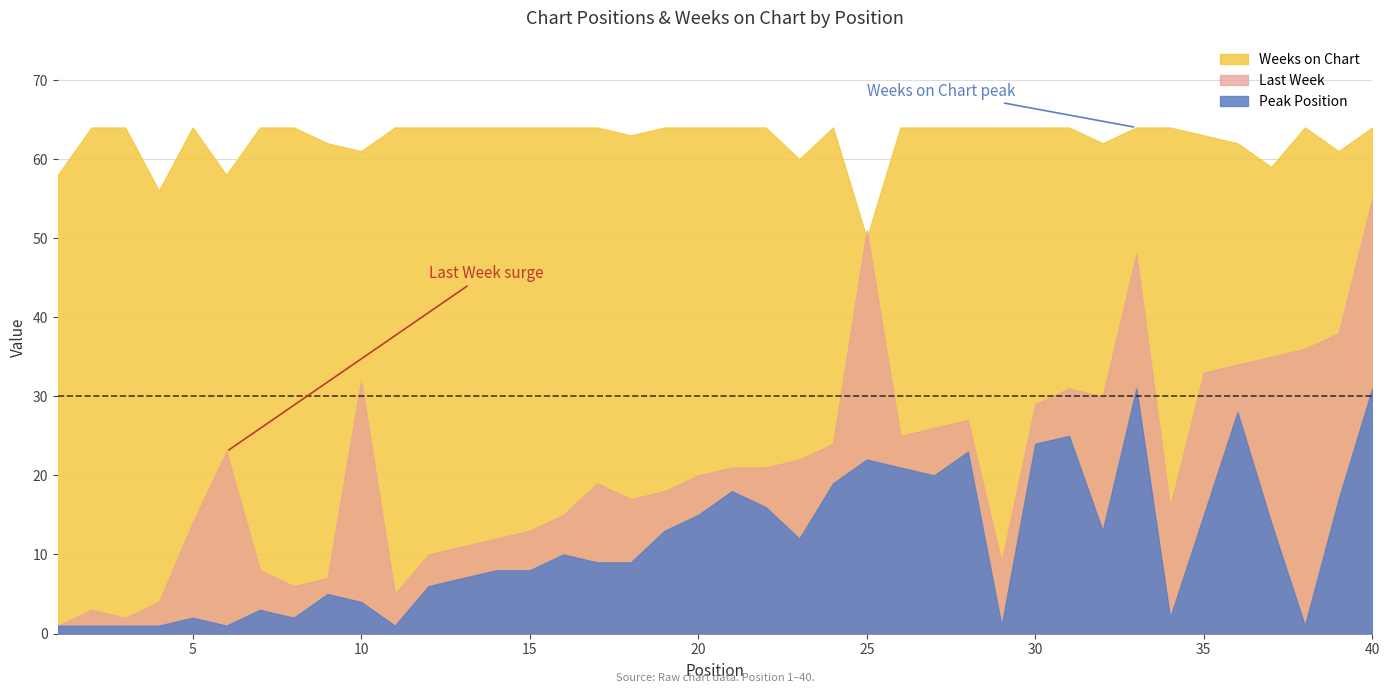

What is the difference between the second highest and second lowest values in the Weeks on Chart series?

8